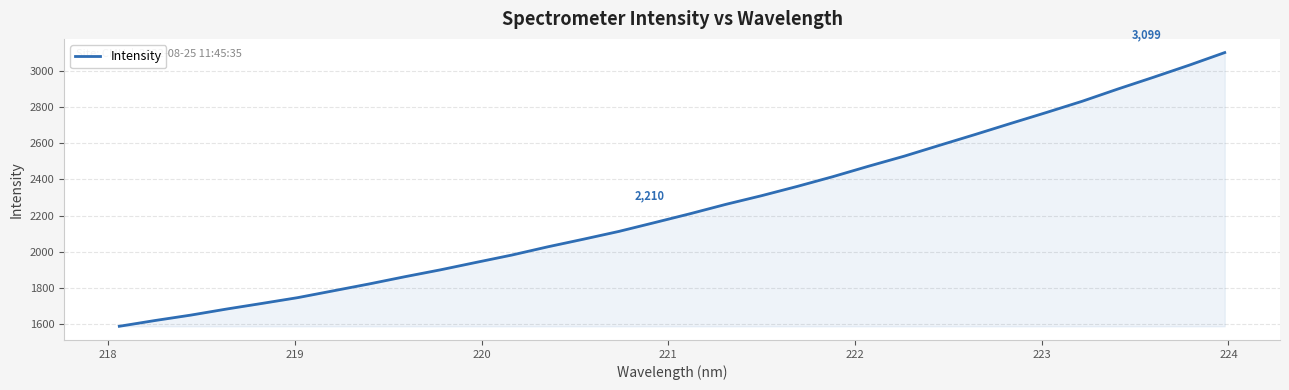

Does the chart have visible grid lines?

Yes